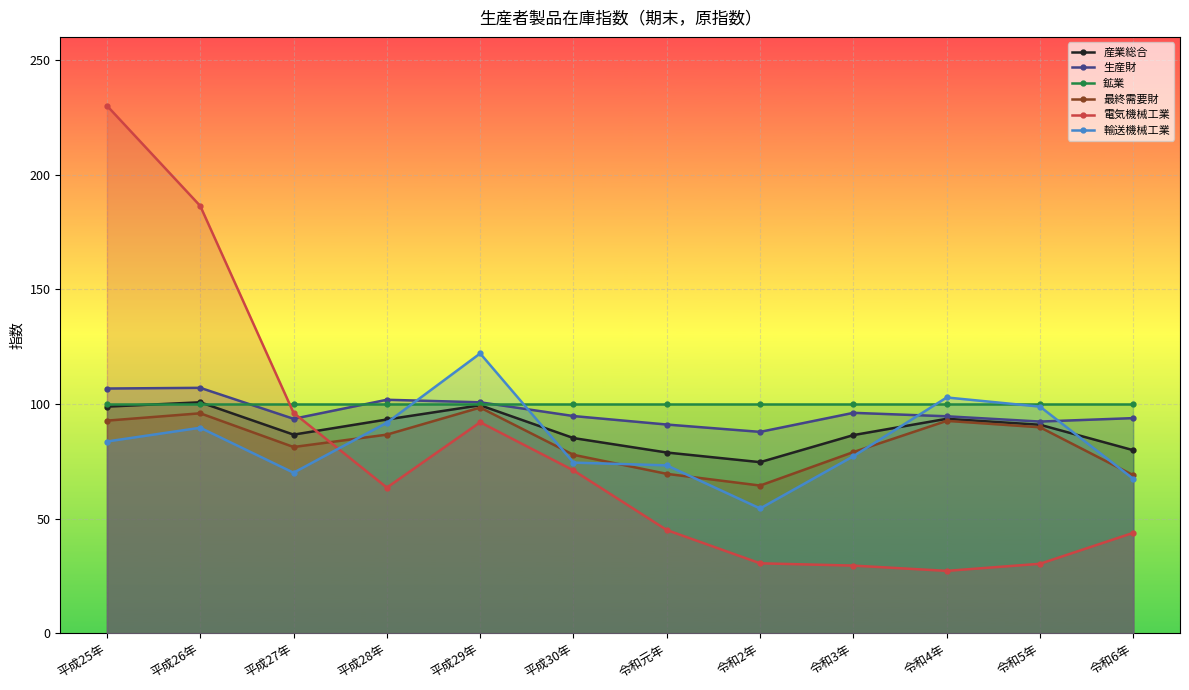

Where does the 産業総合 series first go above 90?

平成25年